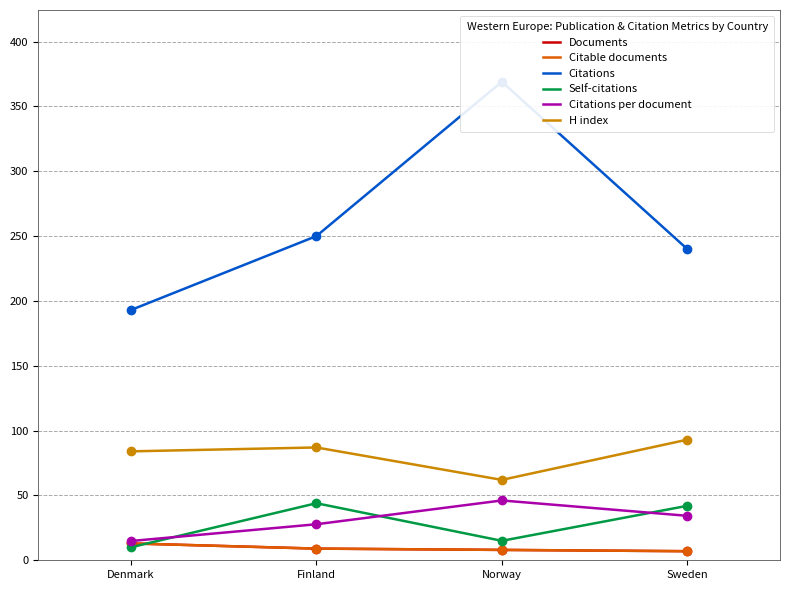

Which series has the largest Y range (max minus min)?

Citations